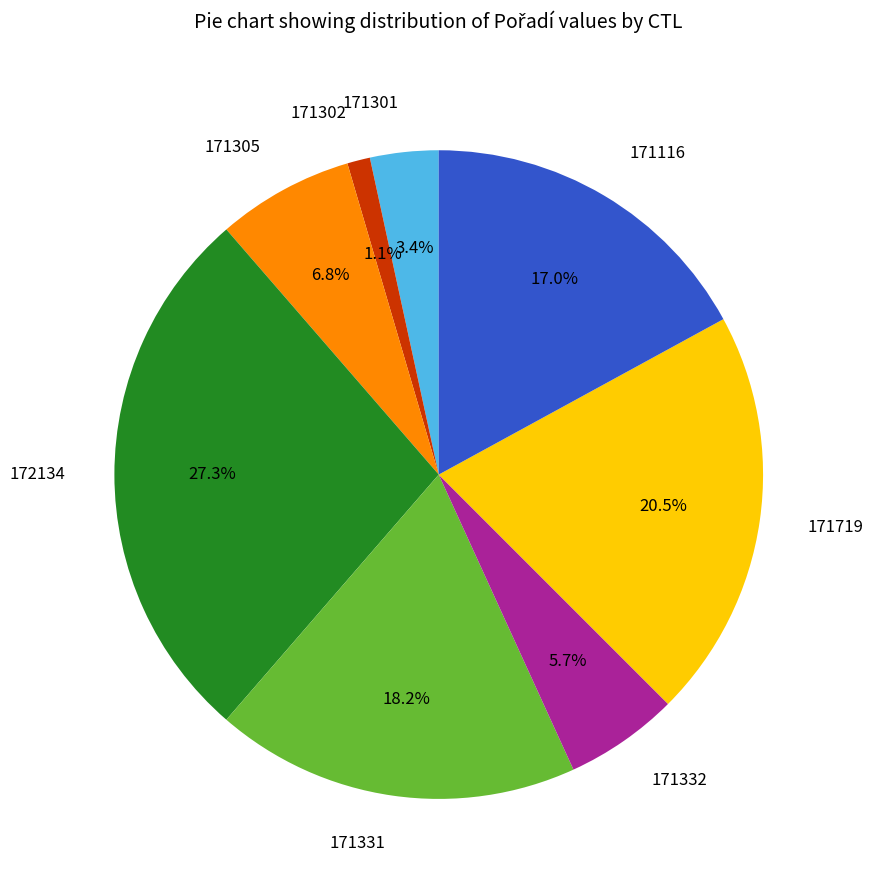

Count the number of slices in the pie.

8